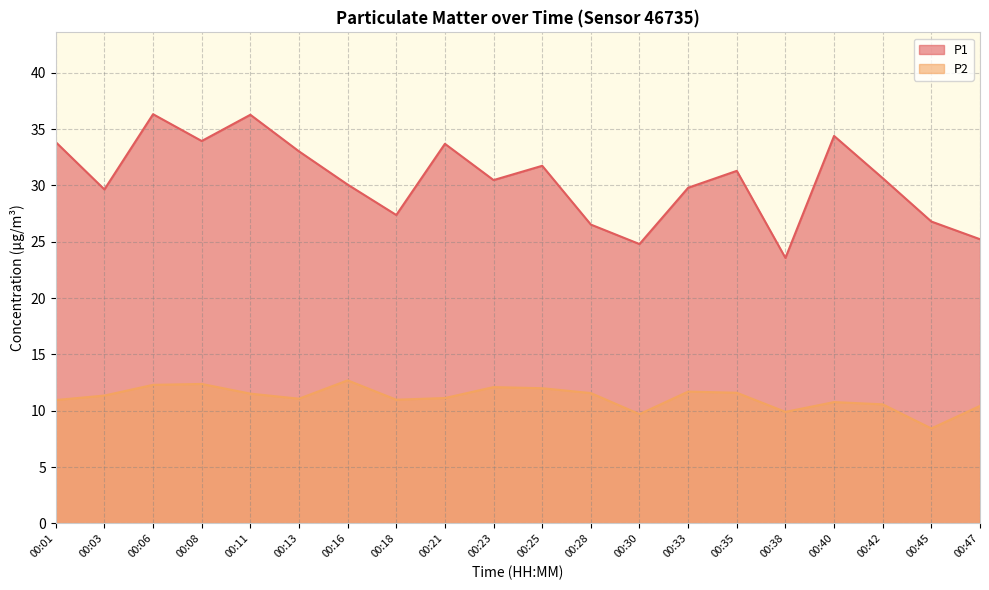

True or false: P1 and P2 cross at least once.

False